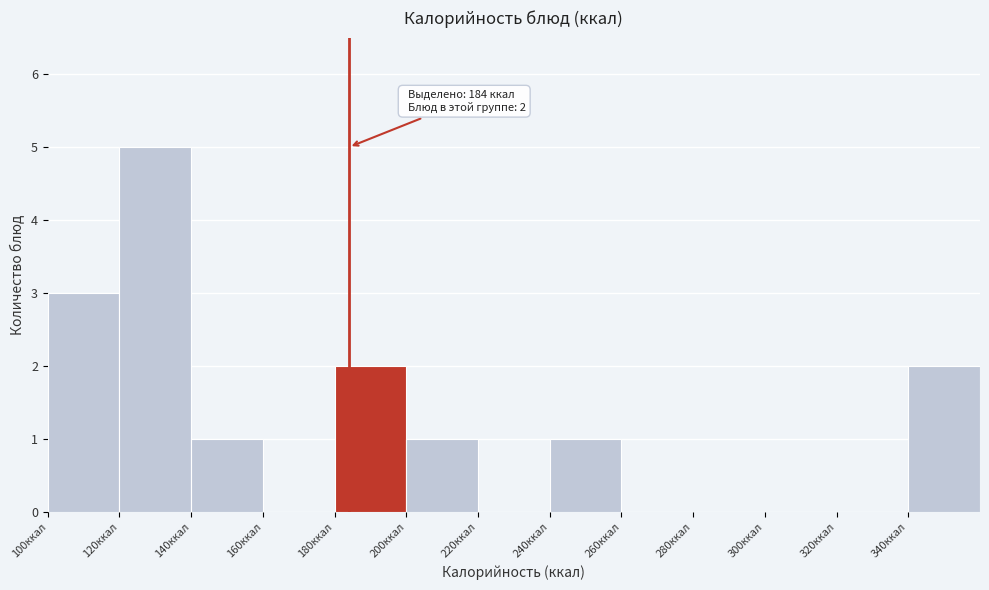

Over which range of the x-axis is the bar tallest?

120 to 140